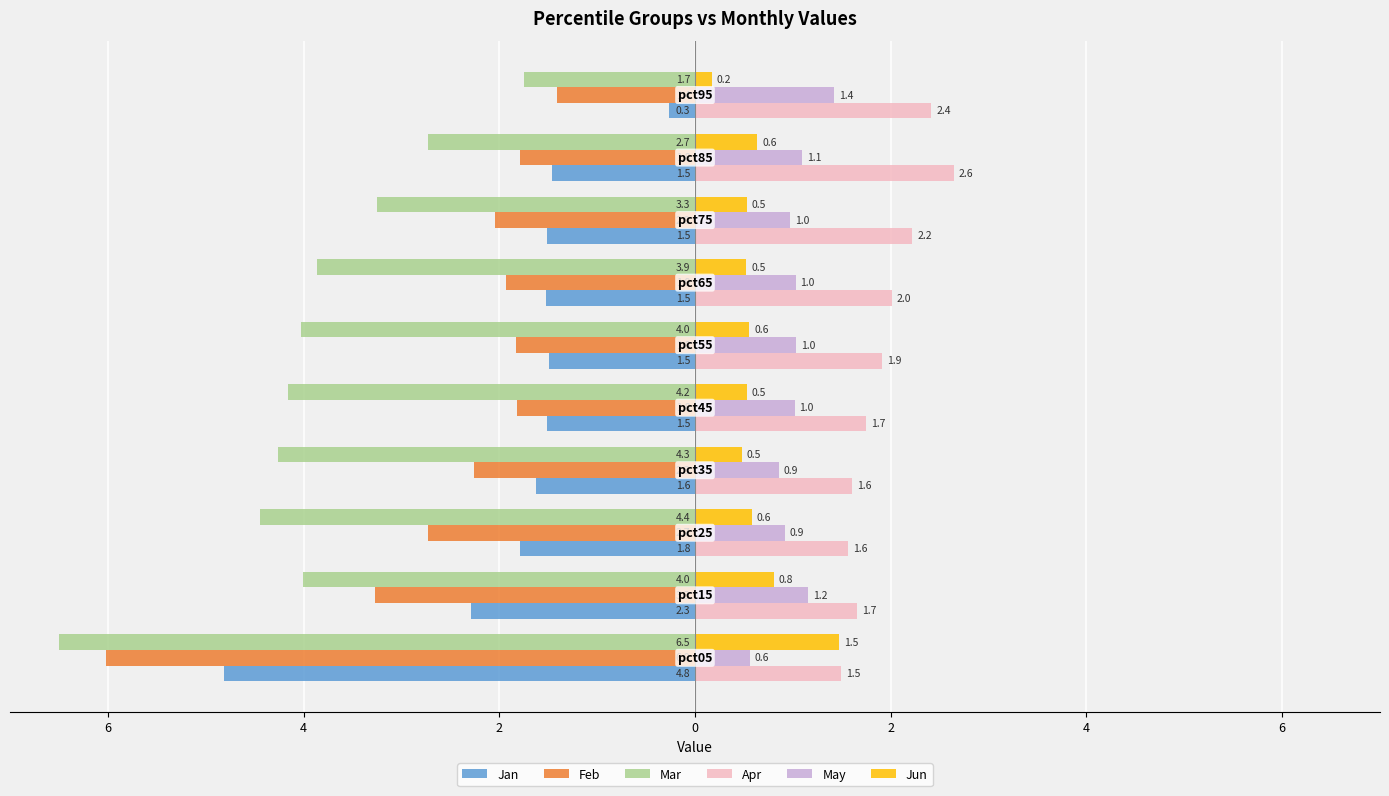

What are all the series names shown in the legend?

Jan, Feb, Mar, Apr, May, Jun